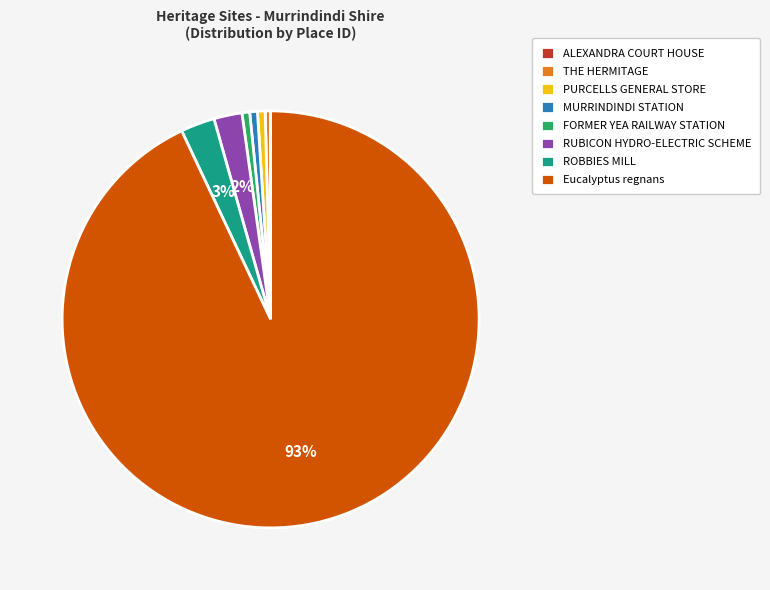

Is it true that Eucalyptus regnans is 93% of the pie?

True